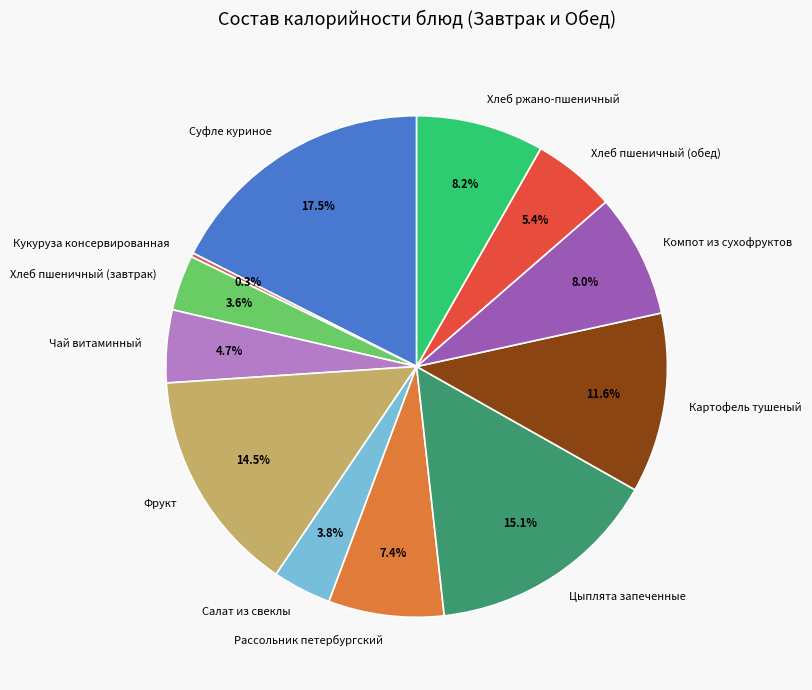

To the nearest percent, what portion does Хлеб ржано-пшеничный represent?

8%